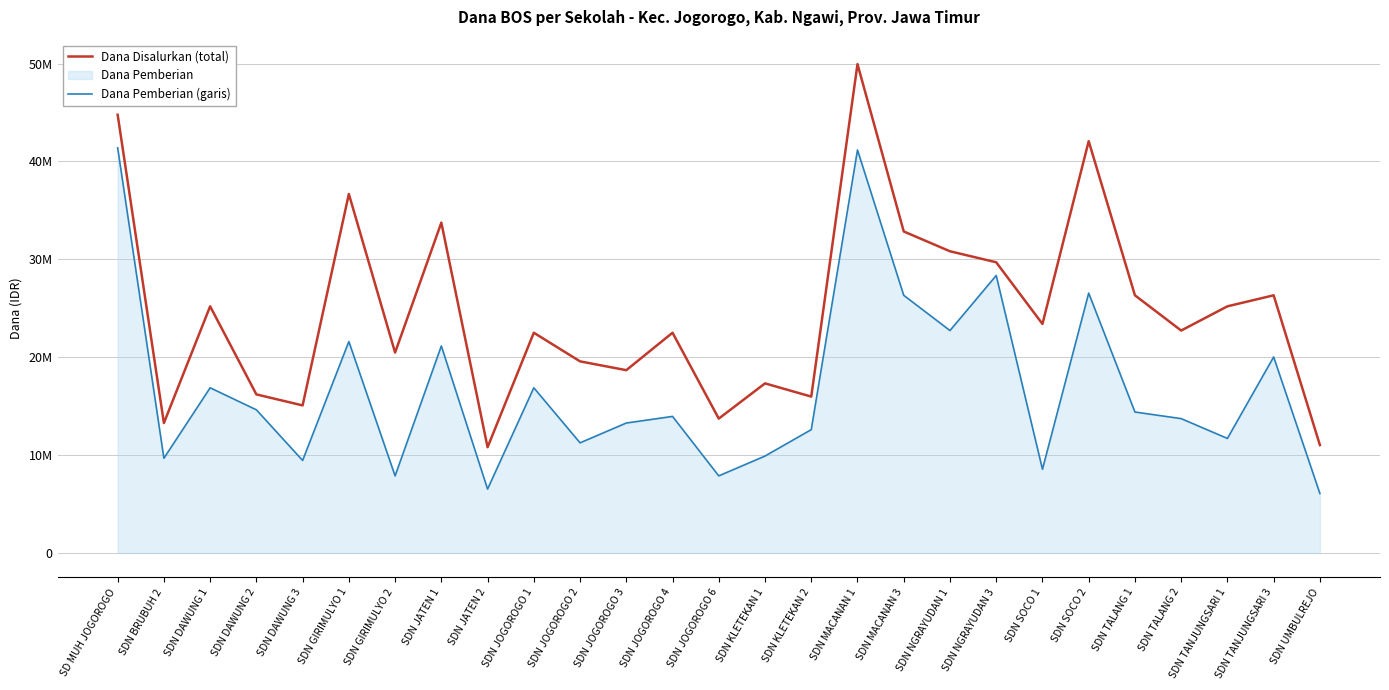

List the labels in order of Dana Disalurkan (total) value, largest first.

SDN MACANAN 1, SD MUH JOGOROGO, SDN SOCO 2, SDN GIRIMULYO 1, SDN JATEN 1, SDN MACANAN 3, SDN NGRAYUDAN 1, SDN NGRAYUDAN 3, SDN TALANG 1, SDN TANJUNGSARI 3, SDN DAWUNG 1, SDN TANJUNGSARI 1, SDN SOCO 1, SDN TALANG 2, SDN JOGOROGO 1, SDN JOGOROGO 4, SDN GIRIMULYO 2, SDN JOGOROGO 2, SDN JOGOROGO 3, SDN KLETEKAN 1, SDN DAWUNG 2, SDN KLETEKAN 2, SDN DAWUNG 3, SDN JOGOROGO 6, SDN BRUBUH 2, SDN UMBULREJO, SDN JATEN 2